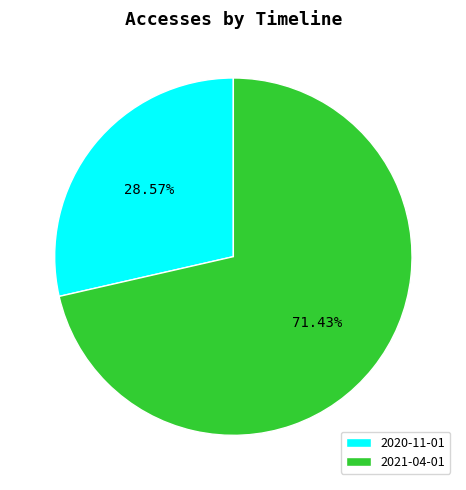

Is it true that 2020-11-01 is 29% of the pie?

True